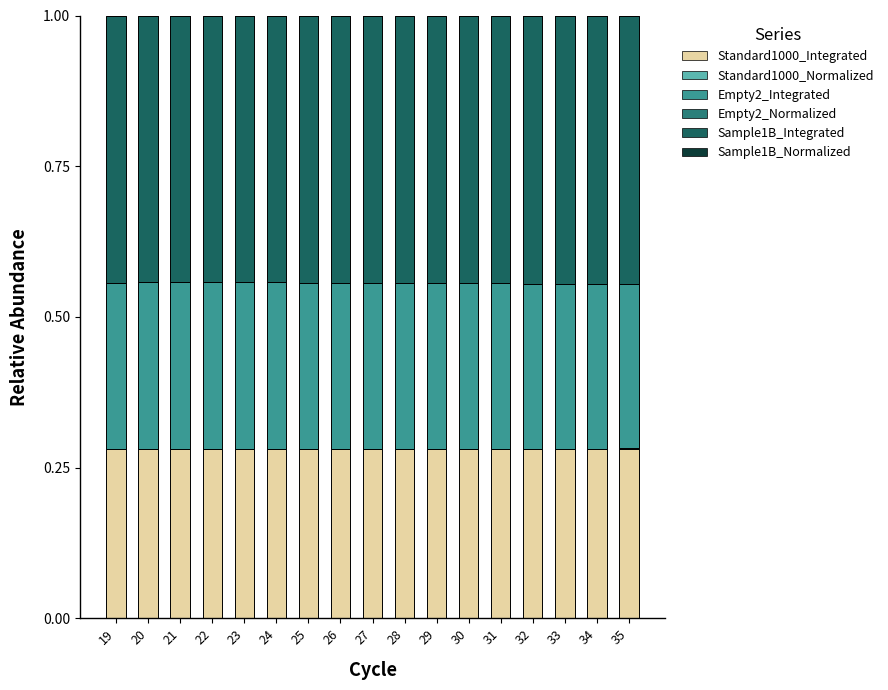

Count the number of categories in the chart.

17